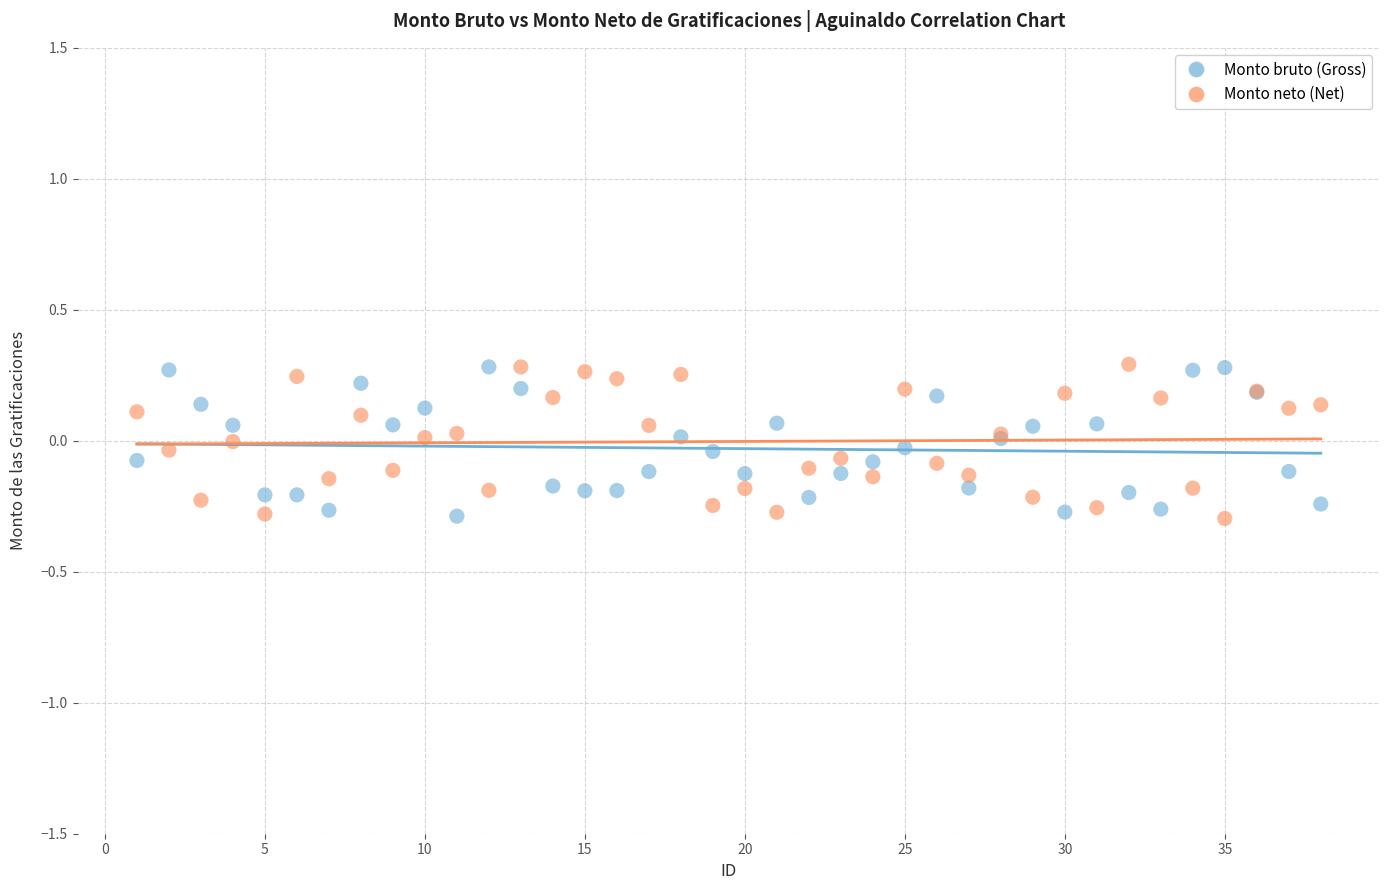

What are all the series names shown in the legend?

Monto bruto (Gross), Monto neto (Net)